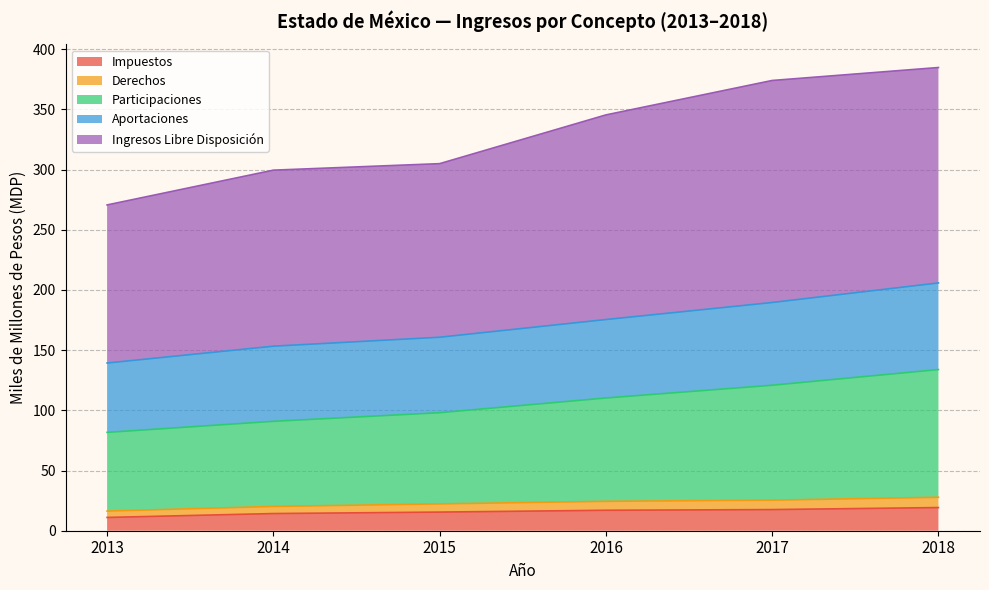

List the labels in order of Impuestos value, smallest first.

2013, 2014, 2015, 2016, 2017, 2018